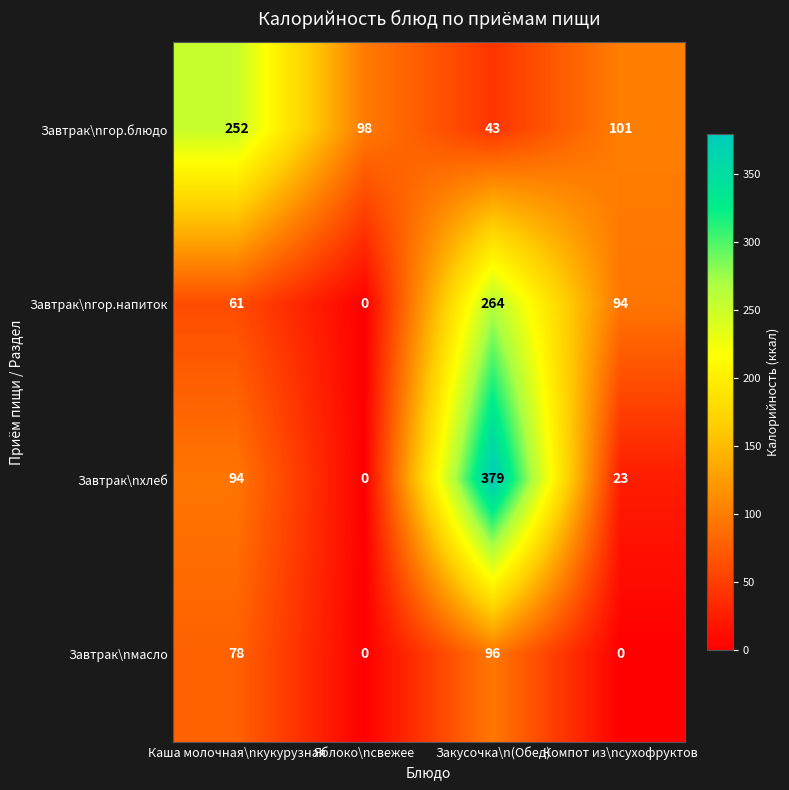

Rank the series by their maximum value, from highest to lowest.

Завтрак\nхлеб, Завтрак\nгор.напиток, Завтрак\nгор.блюдо, Завтрак\nмасло